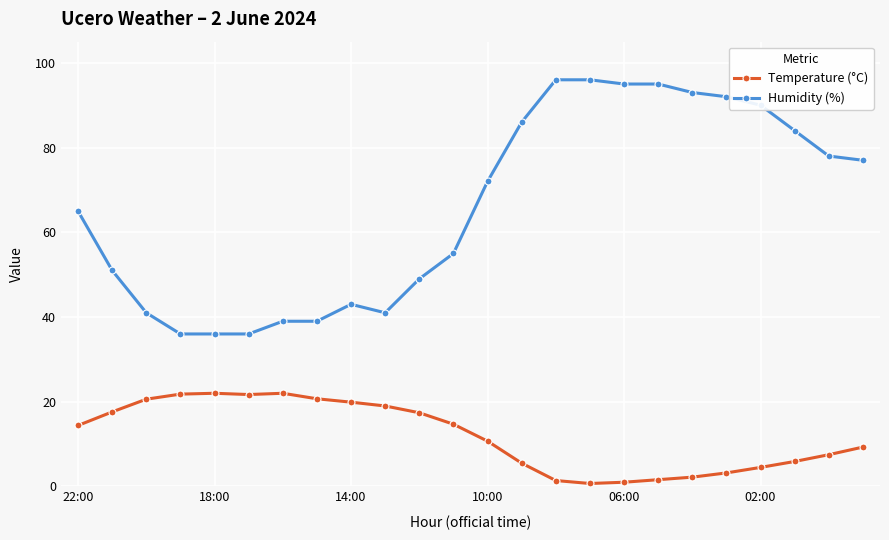

True or false: Temperature (°C) has more than 1 interior local peaks.

True